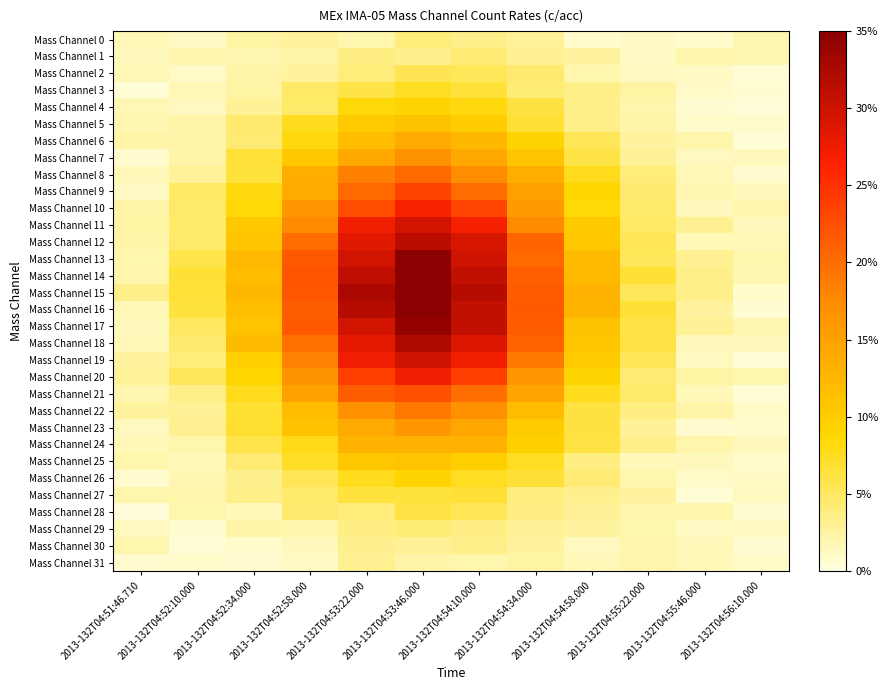

Reading right to left, list all the values displayed in this chart.

Mass Channel 0: 2013-132T04:56:10.000=0.0	2013-132T04:55:46.000=0.0	2013-132T04:55:22.000=0.0	2013-132T04:54:58.000=0.0	2013-132T04:54:34.000=0.0	2013-132T04:54:10.000=0.0	2013-132T04:53:46.000=0.0	2013-132T04:53:22.000=0.0	2013-132T04:52:58.000=0.0	2013-132T04:52:34.000=0.0	2013-132T04:52:10.000=0.0	2013-132T04:51:46.710=0.0
Mass Channel 1: 2013-132T04:56:10.000=0.0	2013-132T04:55:46.000=0.0	2013-132T04:55:22.000=0.0	2013-132T04:54:58.000=0.0	2013-132T04:54:34.000=0.0	2013-132T04:54:10.000=0.0	2013-132T04:53:46.000=0.0	2013-132T04:53:22.000=0.0	2013-132T04:52:58.000=0.0	2013-132T04:52:34.000=0.0	2013-132T04:52:10.000=0.0	2013-132T04:51:46.710=0.0
Mass Channel 2: 2013-132T04:56:10.000=0.0	2013-132T04:55:46.000=0.0	2013-132T04:55:22.000=0.0	2013-132T04:54:58.000=0.0	2013-132T04:54:34.000=0.0	2013-132T04:54:10.000=0.1	2013-132T04:53:46.000=0.1	2013-132T04:53:22.000=0.0	2013-132T04:52:58.000=0.0	2013-132T04:52:34.000=0.0	2013-132T04:52:10.000=0.0	2013-132T04:51:46.710=0.0
Mass Channel 3: 2013-132T04:56:10.000=0.0	2013-132T04:55:46.000=0.0	2013-132T04:55:22.000=0.0	2013-132T04:54:58.000=0.0	2013-132T04:54:34.000=0.0	2013-132T04:54:10.000=0.1	2013-132T04:53:46.000=0.1	2013-132T04:53:22.000=0.1	2013-132T04:52:58.000=0.0	2013-132T04:52:34.000=0.0	2013-132T04:52:10.000=0.0	2013-132T04:51:46.710=0.0
Mass Channel 4: 2013-132T04:56:10.000=0.0	2013-132T04:55:46.000=0.0	2013-132T04:55:22.000=0.0	2013-132T04:54:58.000=0.0	2013-132T04:54:34.000=0.1	2013-132T04:54:10.000=0.1	2013-132T04:53:46.000=0.1	2013-132T04:53:22.000=0.1	2013-132T04:52:58.000=0.0	2013-132T04:52:34.000=0.0	2013-132T04:52:10.000=0.0	2013-132T04:51:46.710=0.0
Mass Channel 5: 2013-132T04:56:10.000=0.0	2013-132T04:55:46.000=0.0	2013-132T04:55:22.000=0.0	2013-132T04:54:58.000=0.0	2013-132T04:54:34.000=0.1	2013-132T04:54:10.000=0.1	2013-132T04:53:46.000=0.1	2013-132T04:53:22.000=0.1	2013-132T04:52:58.000=0.1	2013-132T04:52:34.000=0.0	2013-132T04:52:10.000=0.0	2013-132T04:51:46.710=0.0
Mass Channel 6: 2013-132T04:56:10.000=0.0	2013-132T04:55:46.000=0.0	2013-132T04:55:22.000=0.0	2013-132T04:54:58.000=0.1	2013-132T04:54:34.000=0.1	2013-132T04:54:10.000=0.1	2013-132T04:53:46.000=0.1	2013-132T04:53:22.000=0.1	2013-132T04:52:58.000=0.1	2013-132T04:52:34.000=0.0	2013-132T04:52:10.000=0.0	2013-132T04:51:46.710=0.0
Mass Channel 7: 2013-132T04:56:10.000=0.0	2013-132T04:55:46.000=0.0	2013-132T04:55:22.000=0.0	2013-132T04:54:58.000=0.1	2013-132T04:54:34.000=0.1	2013-132T04:54:10.000=0.1	2013-132T04:53:46.000=0.2	2013-132T04:53:22.000=0.1	2013-132T04:52:58.000=0.1	2013-132T04:52:34.000=0.1	2013-132T04:52:10.000=0.0	2013-132T04:51:46.710=0.0
Mass Channel 8: 2013-132T04:56:10.000=0.0	2013-132T04:55:46.000=0.0	2013-132T04:55:22.000=0.0	2013-132T04:54:58.000=0.1	2013-132T04:54:34.000=0.1	2013-132T04:54:10.000=0.2	2013-132T04:53:46.000=0.2	2013-132T04:53:22.000=0.2	2013-132T04:52:58.000=0.1	2013-132T04:52:34.000=0.1	2013-132T04:52:10.000=0.0	2013-132T04:51:46.710=0.0
Mass Channel 9: 2013-132T04:56:10.000=0.0	2013-132T04:55:46.000=0.0	2013-132T04:55:22.000=0.0	2013-132T04:54:58.000=0.1	2013-132T04:54:34.000=0.2	2013-132T04:54:10.000=0.2	2013-132T04:53:46.000=0.2	2013-132T04:53:22.000=0.2	2013-132T04:52:58.000=0.1	2013-132T04:52:34.000=0.1	2013-132T04:52:10.000=0.0	2013-132T04:51:46.710=0.0
Mass Channel 10: 2013-132T04:56:10.000=0.0	2013-132T04:55:46.000=0.0	2013-132T04:55:22.000=0.0	2013-132T04:54:58.000=0.1	2013-132T04:54:34.000=0.2	2013-132T04:54:10.000=0.2	2013-132T04:53:46.000=0.3	2013-132T04:53:22.000=0.2	2013-132T04:52:58.000=0.2	2013-132T04:52:34.000=0.1	2013-132T04:52:10.000=0.0	2013-132T04:51:46.710=0.0
Mass Channel 11: 2013-132T04:56:10.000=0.0	2013-132T04:55:46.000=0.0	2013-132T04:55:22.000=0.0	2013-132T04:54:58.000=0.1	2013-132T04:54:34.000=0.2	2013-132T04:54:10.000=0.3	2013-132T04:53:46.000=0.3	2013-132T04:53:22.000=0.3	2013-132T04:52:58.000=0.2	2013-132T04:52:34.000=0.1	2013-132T04:52:10.000=0.0	2013-132T04:51:46.710=0.0
Mass Channel 12: 2013-132T04:56:10.000=0.0	2013-132T04:55:46.000=0.0	2013-132T04:55:22.000=0.1	2013-132T04:54:58.000=0.1	2013-132T04:54:34.000=0.2	2013-132T04:54:10.000=0.3	2013-132T04:53:46.000=0.3	2013-132T04:53:22.000=0.3	2013-132T04:52:58.000=0.2	2013-132T04:52:34.000=0.1	2013-132T04:52:10.000=0.0	2013-132T04:51:46.710=0.0
Mass Channel 13: 2013-132T04:56:10.000=0.0	2013-132T04:55:46.000=0.0	2013-132T04:55:22.000=0.1	2013-132T04:54:58.000=0.1	2013-132T04:54:34.000=0.2	2013-132T04:54:10.000=0.3	2013-132T04:53:46.000=0.3	2013-132T04:53:22.000=0.3	2013-132T04:52:58.000=0.2	2013-132T04:52:34.000=0.1	2013-132T04:52:10.000=0.1	2013-132T04:51:46.710=0.0
Mass Channel 14: 2013-132T04:56:10.000=0.0	2013-132T04:55:46.000=0.0	2013-132T04:55:22.000=0.1	2013-132T04:54:58.000=0.1	2013-132T04:54:34.000=0.2	2013-132T04:54:10.000=0.3	2013-132T04:53:46.000=0.3	2013-132T04:53:22.000=0.3	2013-132T04:52:58.000=0.2	2013-132T04:52:34.000=0.1	2013-132T04:52:10.000=0.1	2013-132T04:51:46.710=0.0
Mass Channel 15: 2013-132T04:56:10.000=0.0	2013-132T04:55:46.000=0.0	2013-132T04:55:22.000=0.1	2013-132T04:54:58.000=0.1	2013-132T04:54:34.000=0.2	2013-132T04:54:10.000=0.3	2013-132T04:53:46.000=0.3	2013-132T04:53:22.000=0.3	2013-132T04:52:58.000=0.2	2013-132T04:52:34.000=0.1	2013-132T04:52:10.000=0.1	2013-132T04:51:46.710=0.0
Mass Channel 16: 2013-132T04:56:10.000=0.0	2013-132T04:55:46.000=0.0	2013-132T04:55:22.000=0.1	2013-132T04:54:58.000=0.1	2013-132T04:54:34.000=0.2	2013-132T04:54:10.000=0.3	2013-132T04:53:46.000=0.3	2013-132T04:53:22.000=0.3	2013-132T04:52:58.000=0.2	2013-132T04:52:34.000=0.1	2013-132T04:52:10.000=0.1	2013-132T04:51:46.710=0.0
Mass Channel 17: 2013-132T04:56:10.000=0.0	2013-132T04:55:46.000=0.0	2013-132T04:55:22.000=0.1	2013-132T04:54:58.000=0.1	2013-132T04:54:34.000=0.2	2013-132T04:54:10.000=0.3	2013-132T04:53:46.000=0.3	2013-132T04:53:22.000=0.3	2013-132T04:52:58.000=0.2	2013-132T04:52:34.000=0.1	2013-132T04:52:10.000=0.0	2013-132T04:51:46.710=0.0
Mass Channel 18: 2013-132T04:56:10.000=0.0	2013-132T04:55:46.000=0.0	2013-132T04:55:22.000=0.1	2013-132T04:54:58.000=0.1	2013-132T04:54:34.000=0.2	2013-132T04:54:10.000=0.3	2013-132T04:53:46.000=0.3	2013-132T04:53:22.000=0.3	2013-132T04:52:58.000=0.2	2013-132T04:52:34.000=0.1	2013-132T04:52:10.000=0.0	2013-132T04:51:46.710=0.0
Mass Channel 19: 2013-132T04:56:10.000=0.0	2013-132T04:55:46.000=0.0	2013-132T04:55:22.000=0.1	2013-132T04:54:58.000=0.1	2013-132T04:54:34.000=0.2	2013-132T04:54:10.000=0.3	2013-132T04:53:46.000=0.3	2013-132T04:53:22.000=0.3	2013-132T04:52:58.000=0.2	2013-132T04:52:34.000=0.1	2013-132T04:52:10.000=0.0	2013-132T04:51:46.710=0.0
Mass Channel 20: 2013-132T04:56:10.000=0.0	2013-132T04:55:46.000=0.0	2013-132T04:55:22.000=0.0	2013-132T04:54:58.000=0.1	2013-132T04:54:34.000=0.2	2013-132T04:54:10.000=0.2	2013-132T04:53:46.000=0.3	2013-132T04:53:22.000=0.2	2013-132T04:52:58.000=0.2	2013-132T04:52:34.000=0.1	2013-132T04:52:10.000=0.1	2013-132T04:51:46.710=0.0
Mass Channel 21: 2013-132T04:56:10.000=0.0	2013-132T04:55:46.000=0.0	2013-132T04:55:22.000=0.0	2013-132T04:54:58.000=0.1	2013-132T04:54:34.000=0.1	2013-132T04:54:10.000=0.2	2013-132T04:53:46.000=0.2	2013-132T04:53:22.000=0.2	2013-132T04:52:58.000=0.2	2013-132T04:52:34.000=0.1	2013-132T04:52:10.000=0.0	2013-132T04:51:46.710=0.0
Mass Channel 22: 2013-132T04:56:10.000=0.0	2013-132T04:55:46.000=0.0	2013-132T04:55:22.000=0.0	2013-132T04:54:58.000=0.1	2013-132T04:54:34.000=0.1	2013-132T04:54:10.000=0.2	2013-132T04:53:46.000=0.2	2013-132T04:53:22.000=0.2	2013-132T04:52:58.000=0.1	2013-132T04:52:34.000=0.1	2013-132T04:52:10.000=0.0	2013-132T04:51:46.710=0.0
Mass Channel 23: 2013-132T04:56:10.000=0.0	2013-132T04:55:46.000=0.0	2013-132T04:55:22.000=0.0	2013-132T04:54:58.000=0.1	2013-132T04:54:34.000=0.1	2013-132T04:54:10.000=0.1	2013-132T04:53:46.000=0.2	2013-132T04:53:22.000=0.1	2013-132T04:52:58.000=0.1	2013-132T04:52:34.000=0.1	2013-132T04:52:10.000=0.0	2013-132T04:51:46.710=0.0
Mass Channel 24: 2013-132T04:56:10.000=0.0	2013-132T04:55:46.000=0.0	2013-132T04:55:22.000=0.0	2013-132T04:54:58.000=0.1	2013-132T04:54:34.000=0.1	2013-132T04:54:10.000=0.1	2013-132T04:53:46.000=0.1	2013-132T04:53:22.000=0.1	2013-132T04:52:58.000=0.1	2013-132T04:52:34.000=0.1	2013-132T04:52:10.000=0.0	2013-132T04:51:46.710=0.0
Mass Channel 25: 2013-132T04:56:10.000=0.0	2013-132T04:55:46.000=0.0	2013-132T04:55:22.000=0.0	2013-132T04:54:58.000=0.0	2013-132T04:54:34.000=0.1	2013-132T04:54:10.000=0.1	2013-132T04:53:46.000=0.1	2013-132T04:53:22.000=0.1	2013-132T04:52:58.000=0.1	2013-132T04:52:34.000=0.0	2013-132T04:52:10.000=0.0	2013-132T04:51:46.710=0.0
Mass Channel 26: 2013-132T04:56:10.000=0.0	2013-132T04:55:46.000=0.0	2013-132T04:55:22.000=0.0	2013-132T04:54:58.000=0.0	2013-132T04:54:34.000=0.1	2013-132T04:54:10.000=0.1	2013-132T04:53:46.000=0.1	2013-132T04:53:22.000=0.1	2013-132T04:52:58.000=0.1	2013-132T04:52:34.000=0.0	2013-132T04:52:10.000=0.0	2013-132T04:51:46.710=0.0
Mass Channel 27: 2013-132T04:56:10.000=0.0	2013-132T04:55:46.000=0.0	2013-132T04:55:22.000=0.0	2013-132T04:54:58.000=0.0	2013-132T04:54:34.000=0.0	2013-132T04:54:10.000=0.1	2013-132T04:53:46.000=0.1	2013-132T04:53:22.000=0.1	2013-132T04:52:58.000=0.0	2013-132T04:52:34.000=0.0	2013-132T04:52:10.000=0.0	2013-132T04:51:46.710=0.0
Mass Channel 28: 2013-132T04:56:10.000=0.0	2013-132T04:55:46.000=0.0	2013-132T04:55:22.000=0.0	2013-132T04:54:58.000=0.0	2013-132T04:54:34.000=0.0	2013-132T04:54:10.000=0.1	2013-132T04:53:46.000=0.1	2013-132T04:53:22.000=0.0	2013-132T04:52:58.000=0.0	2013-132T04:52:34.000=0.0	2013-132T04:52:10.000=0.0	2013-132T04:51:46.710=0.0
Mass Channel 29: 2013-132T04:56:10.000=0.0	2013-132T04:55:46.000=0.0	2013-132T04:55:22.000=0.0	2013-132T04:54:58.000=0.0	2013-132T04:54:34.000=0.0	2013-132T04:54:10.000=0.0	2013-132T04:53:46.000=0.0	2013-132T04:53:22.000=0.0	2013-132T04:52:58.000=0.0	2013-132T04:52:34.000=0.0	2013-132T04:52:10.000=0.0	2013-132T04:51:46.710=0.0
Mass Channel 30: 2013-132T04:56:10.000=0.0	2013-132T04:55:46.000=0.0	2013-132T04:55:22.000=0.0	2013-132T04:54:58.000=0.0	2013-132T04:54:34.000=0.0	2013-132T04:54:10.000=0.0	2013-132T04:53:46.000=0.0	2013-132T04:53:22.000=0.0	2013-132T04:52:58.000=0.0	2013-132T04:52:34.000=0.0	2013-132T04:52:10.000=0.0	2013-132T04:51:46.710=0.0
Mass Channel 31: 2013-132T04:56:10.000=0.0	2013-132T04:55:46.000=0.0	2013-132T04:55:22.000=0.0	2013-132T04:54:58.000=0.0	2013-132T04:54:34.000=0.0	2013-132T04:54:10.000=0.0	2013-132T04:53:46.000=0.0	2013-132T04:53:22.000=0.0	2013-132T04:52:58.000=0.0	2013-132T04:52:34.000=0.0	2013-132T04:52:10.000=0.0	2013-132T04:51:46.710=0.0